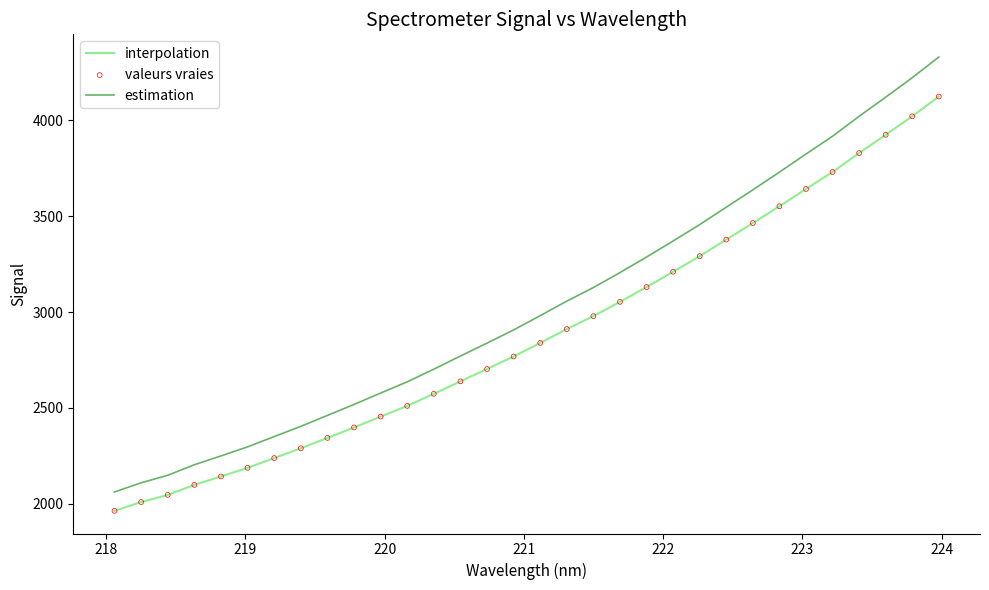

Which series has the largest total across all categories?

estimation